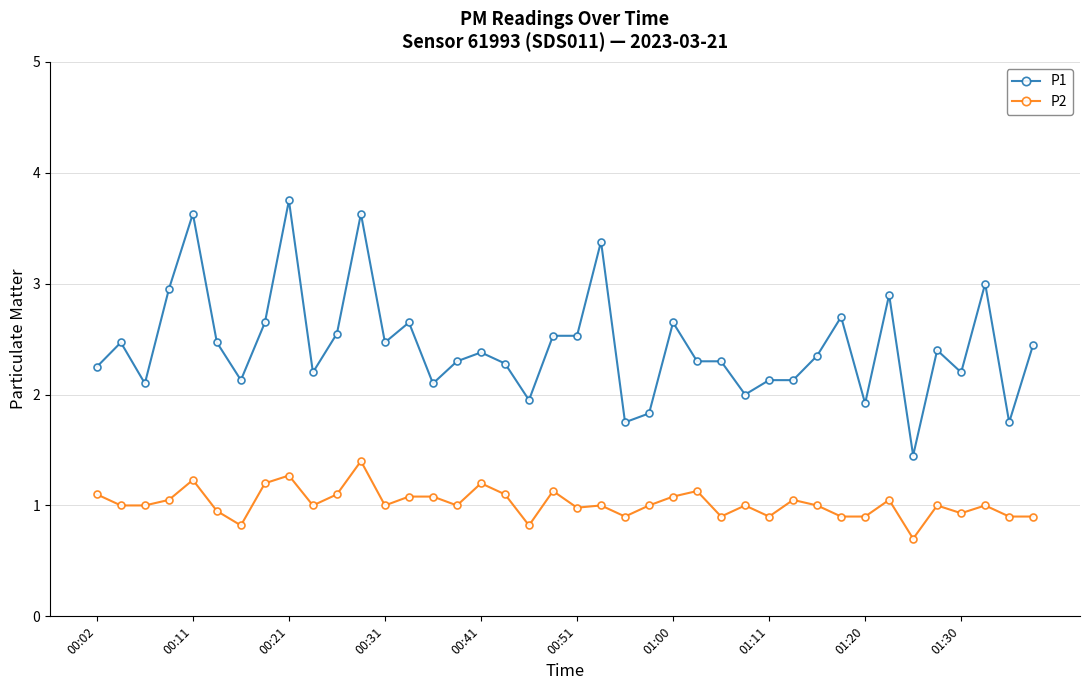

How many lines are shown in the chart?

2